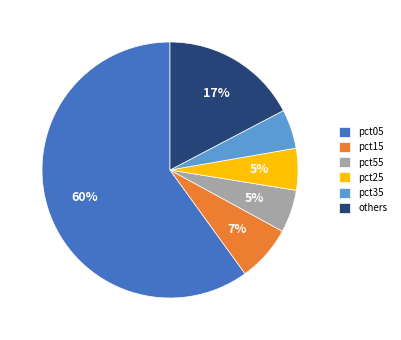

Which category accounts for the majority?

pct05